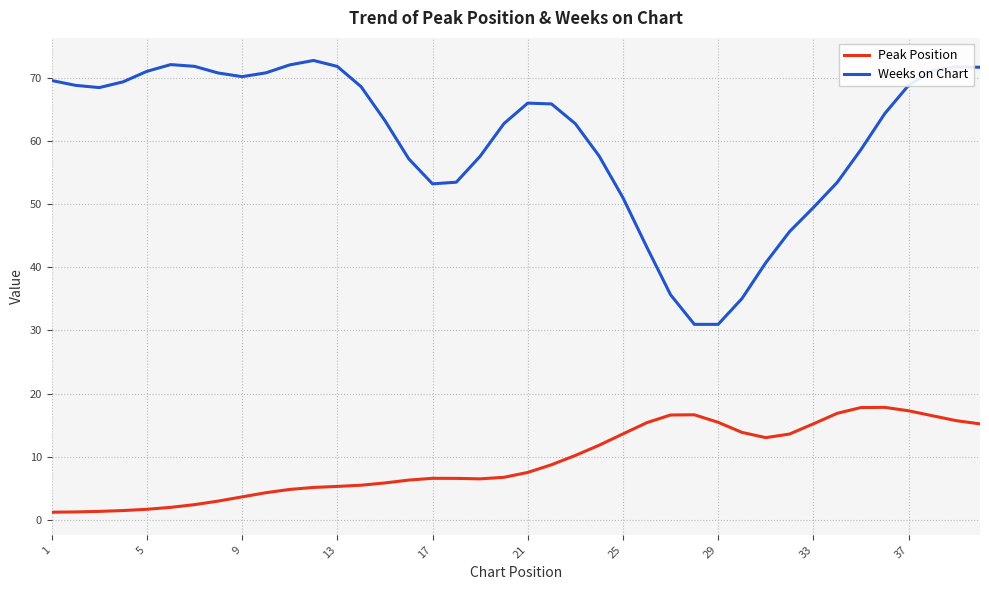

What is the greatest value displayed?

72.7